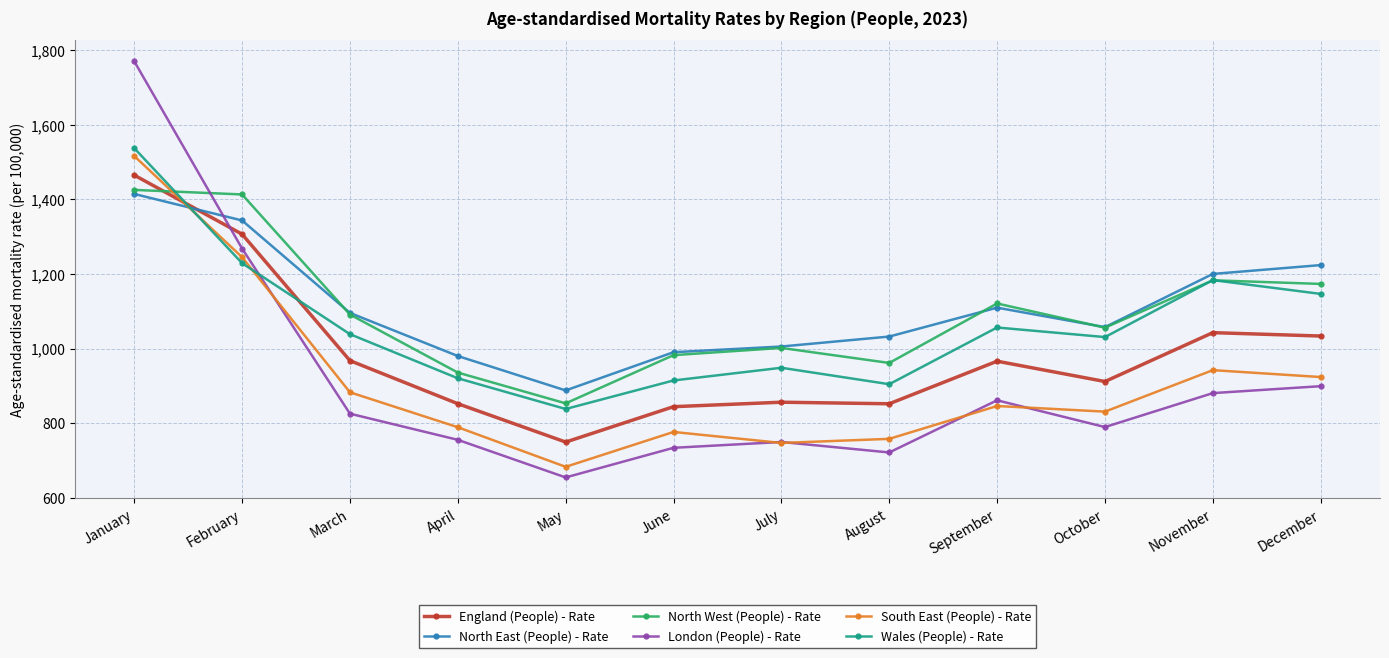

What are all the series names shown in the legend?

England (People) - Rate, North East (People) - Rate, North West (People) - Rate, London (People) - Rate, South East (People) - Rate, Wales (People) - Rate